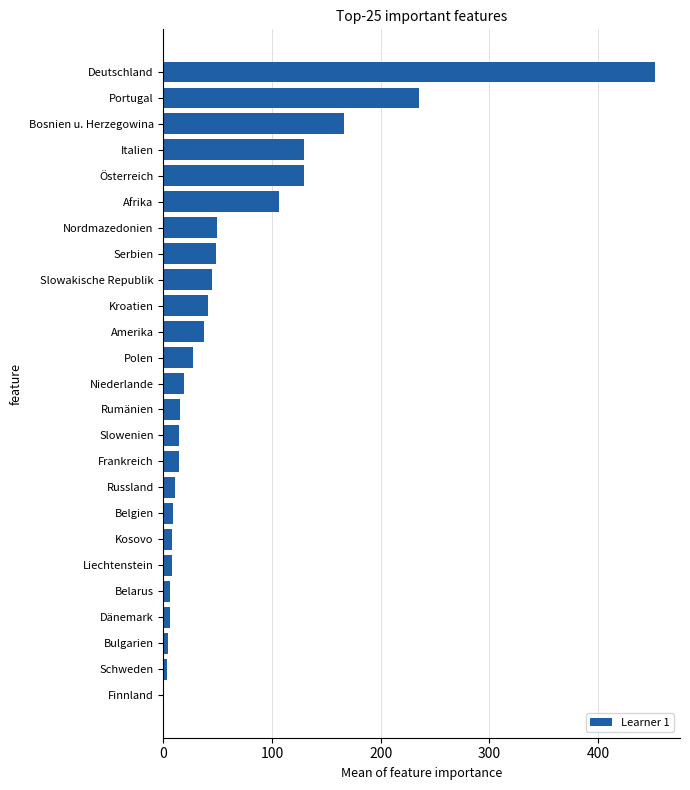

Is it true that the value at Kroatien is 41?

True